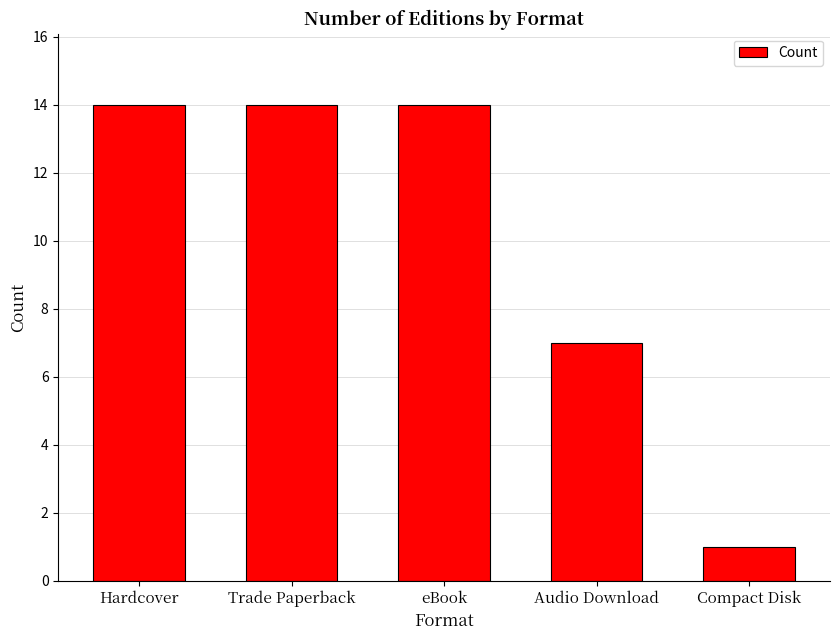

What is the average value?

10